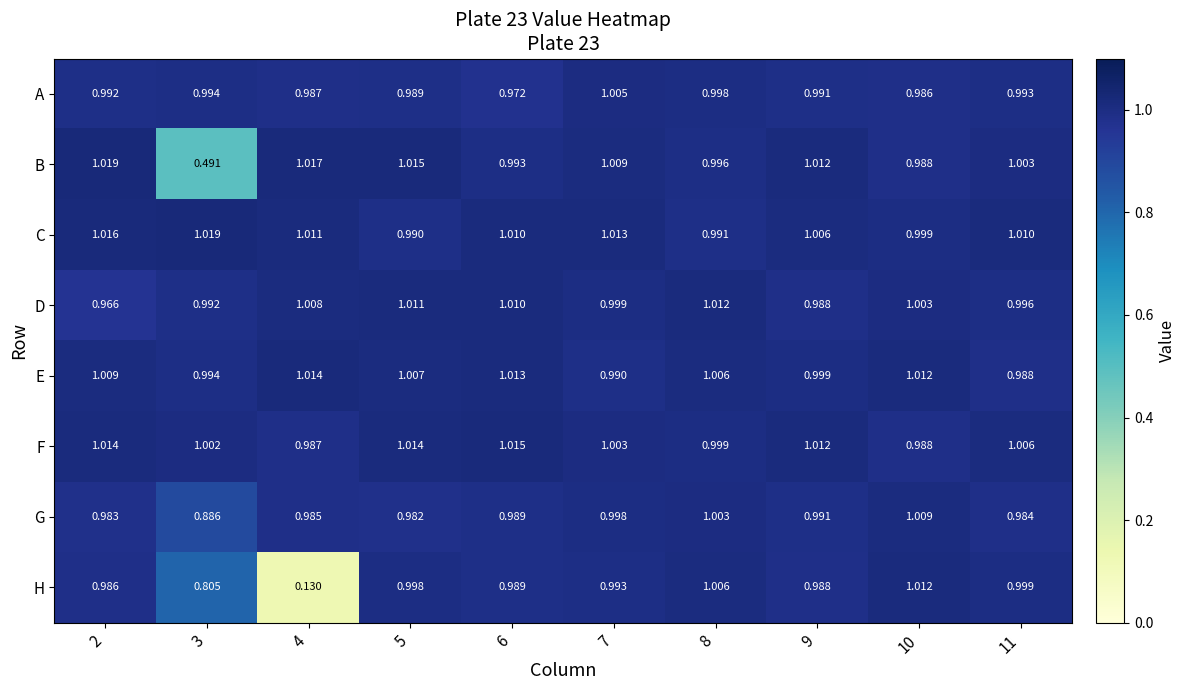

Which series changed the most between 2 and 7?

D